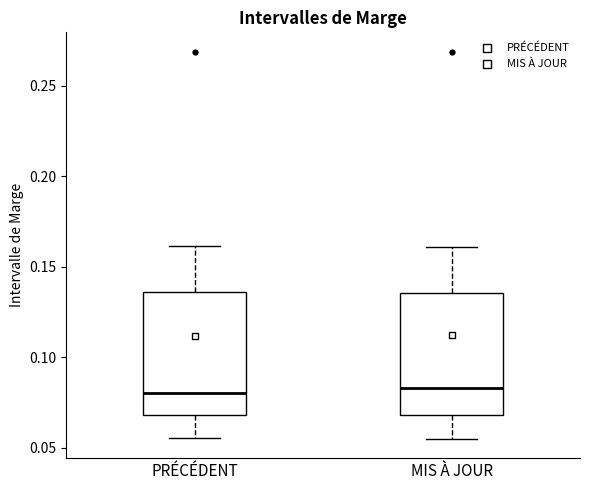

Where does the upper whisker of the box for PRÉCÉDENT end on the y-axis? The values are not printed on the chart, so give them approximately, as read against the axis.

0.160